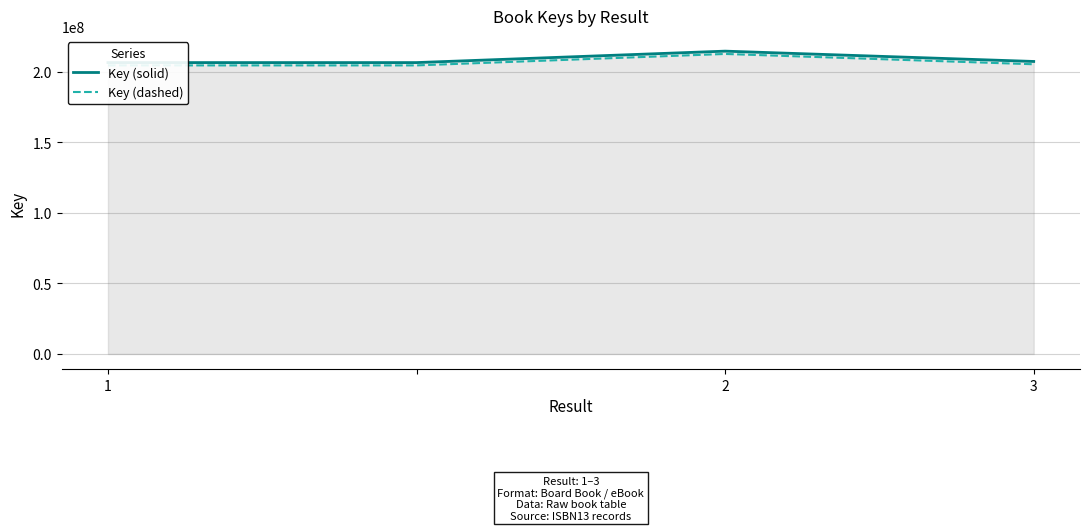

How many data points does each series have?

4